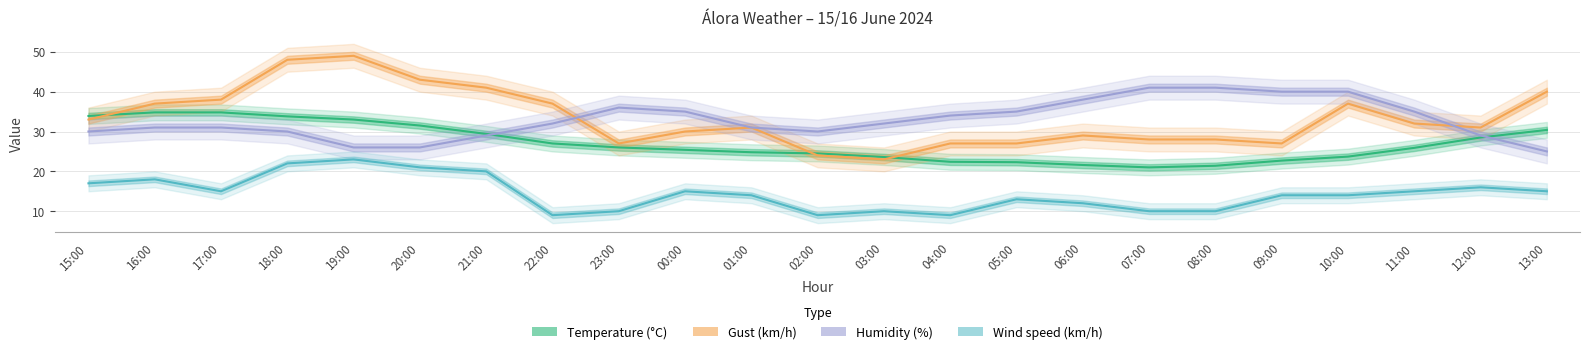

How many data points does each series have?

23